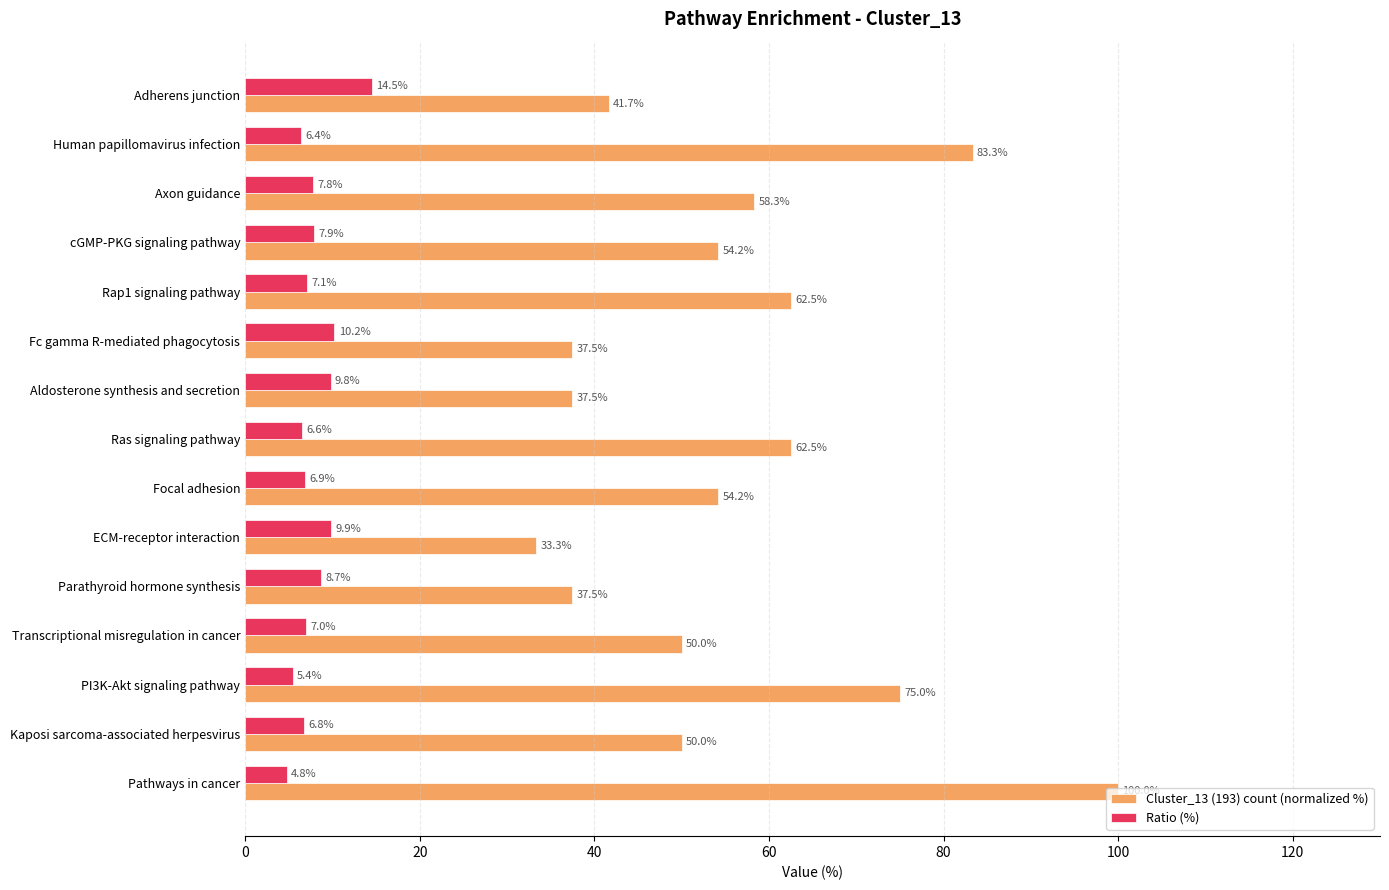

Which label corresponds to the largest value in the chart?

Pathways in cancer